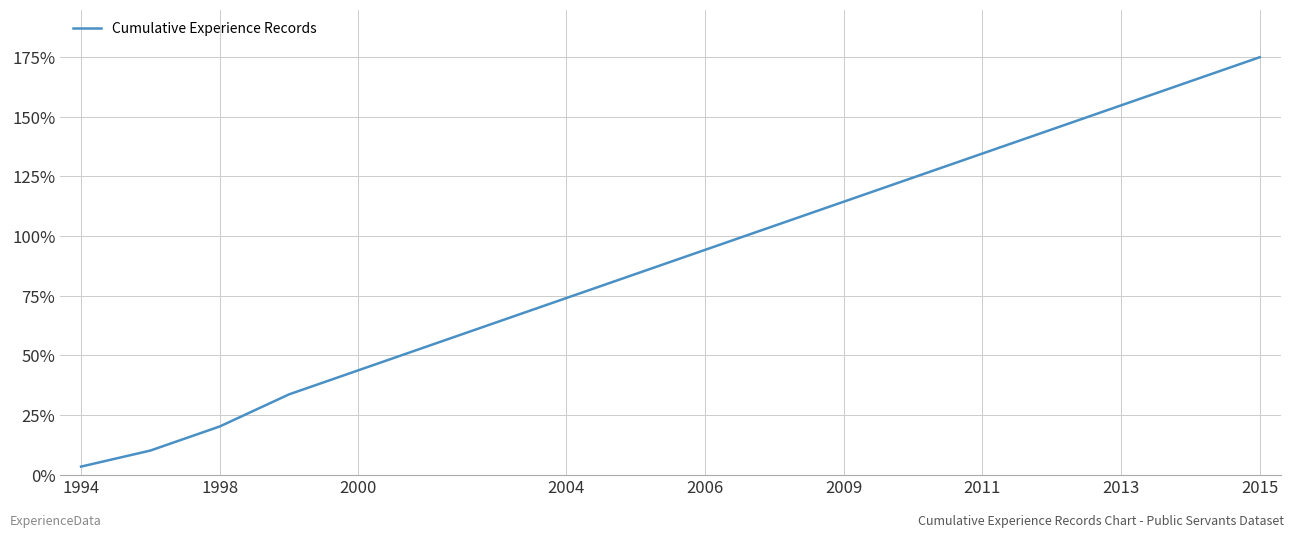

What is the difference between the maximum and minimum values?

171.6